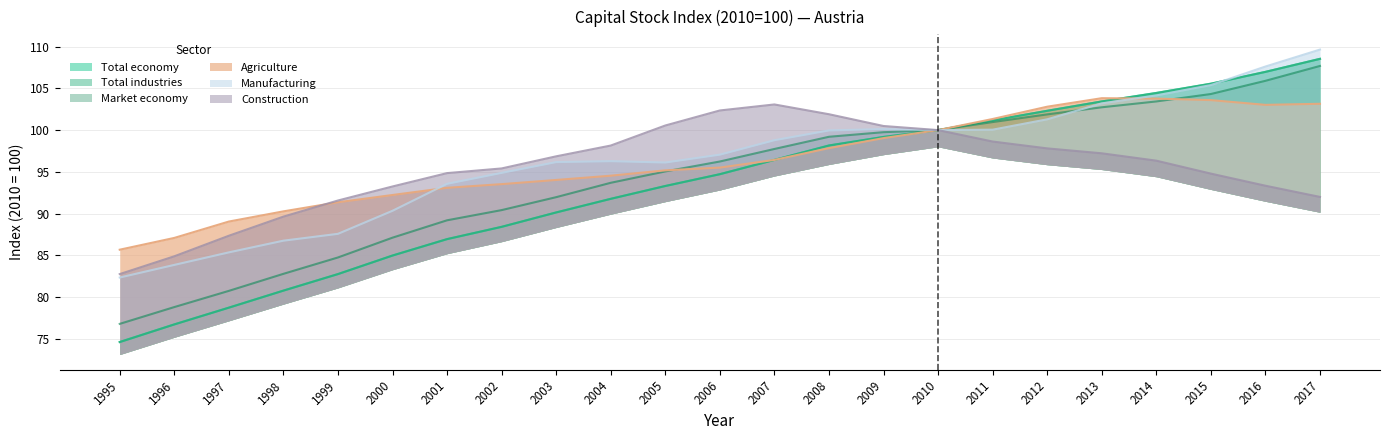

Where is the first local minimum for Agriculture?

2016